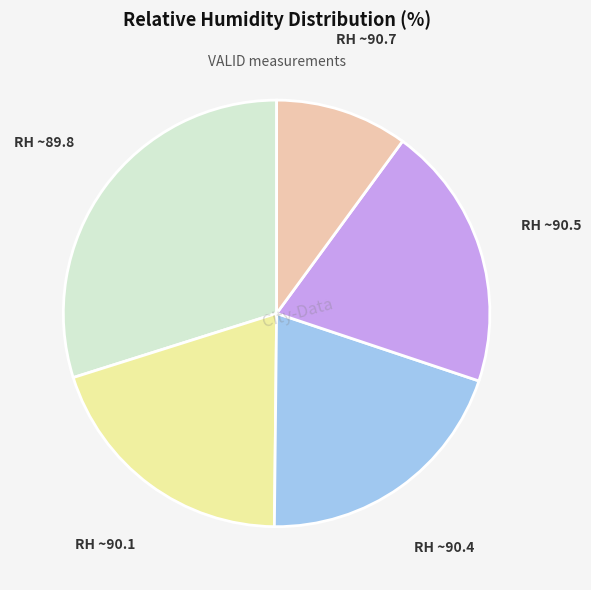

Is there any slice that represents more than half of the pie?

No